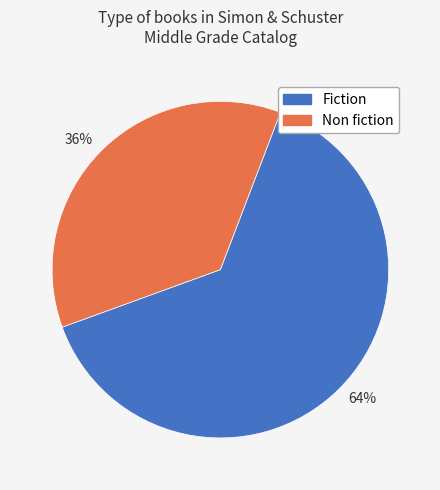

To the nearest percent, what is the average slice percentage?

50%